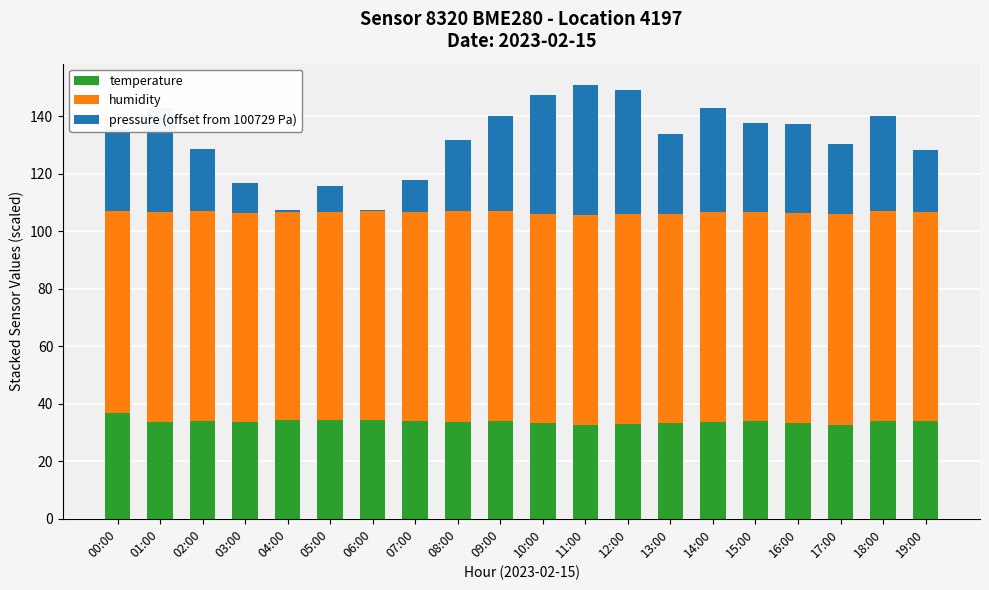

The temperature series shows 7.4 at 17:00. True or false?

False